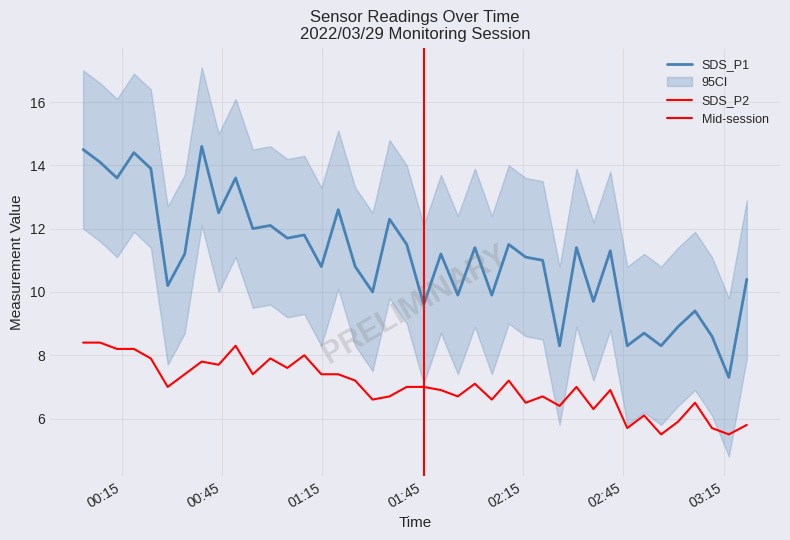

True or false: SDS_P2 and SDS_P1 intersect in this chart.

False